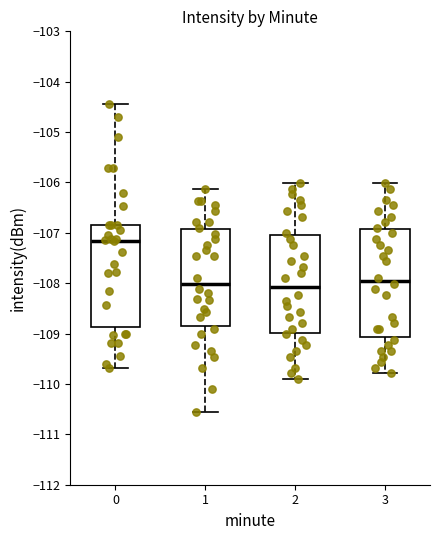

Which box's median line is the highest?

0